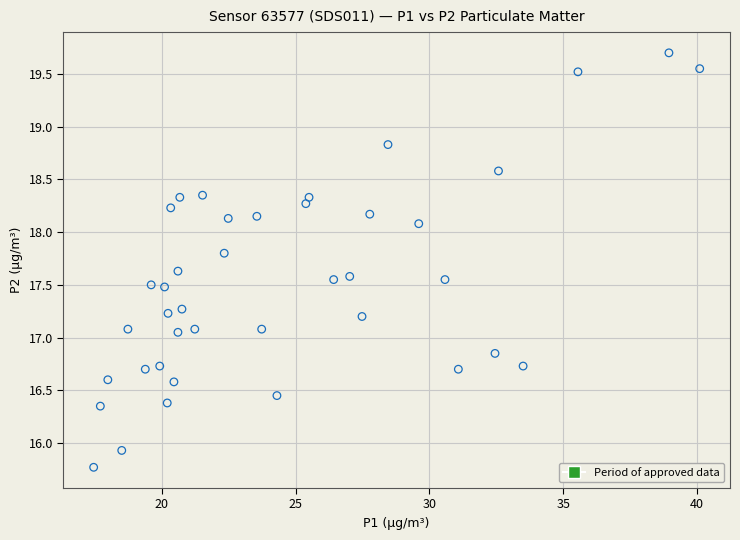

What is the range of X values (max minus min)?

22.7